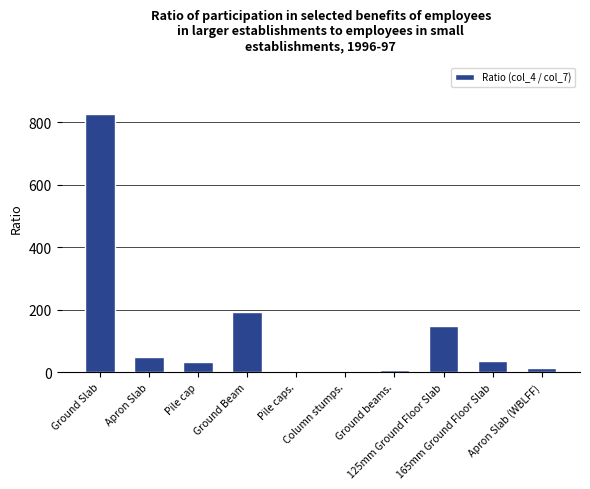

At which category does the chart reach its peak across all series?

Ground Slab